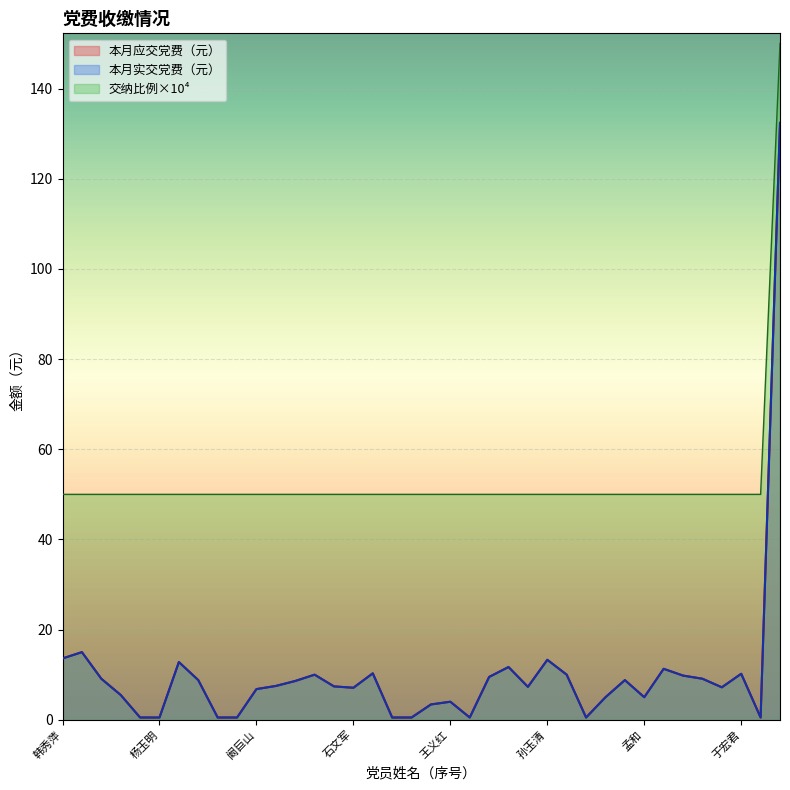

What is the average value of the 交纳比例（%） series?

52.6